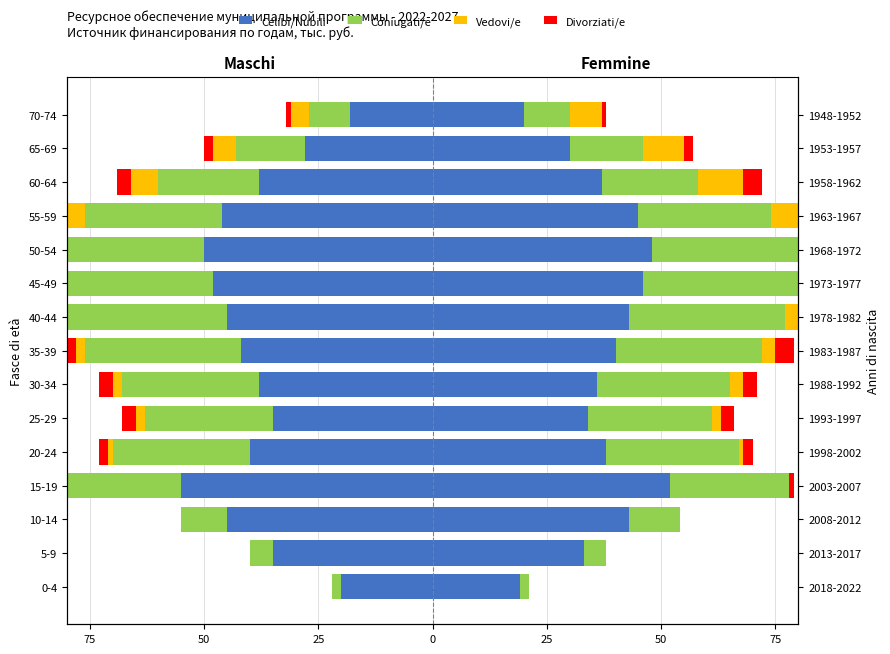

The Celibi/Nubili series shows -38 at 60-64. True or false?

True